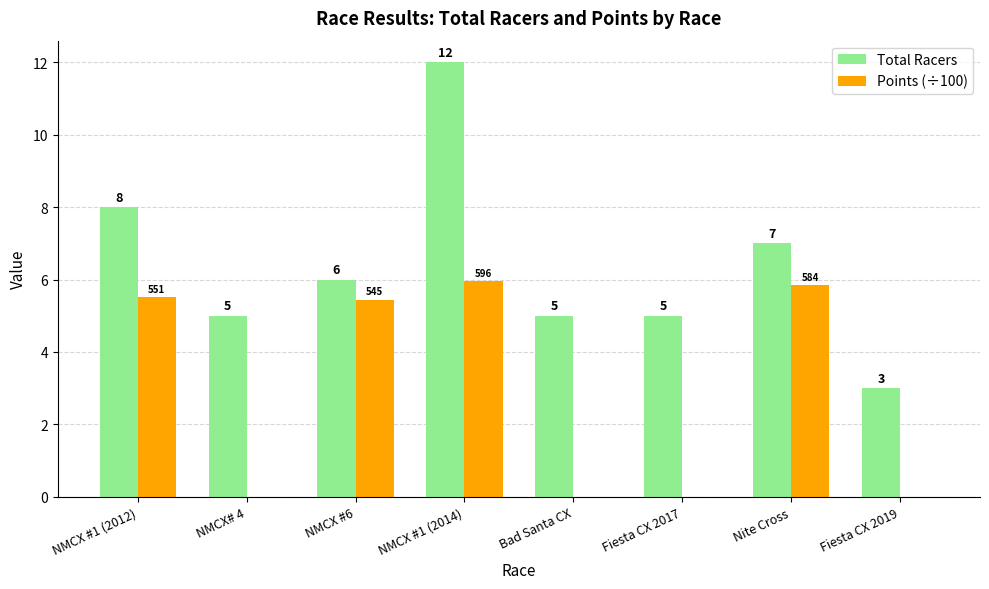

Which series has the largest total across all categories?

Total Racers